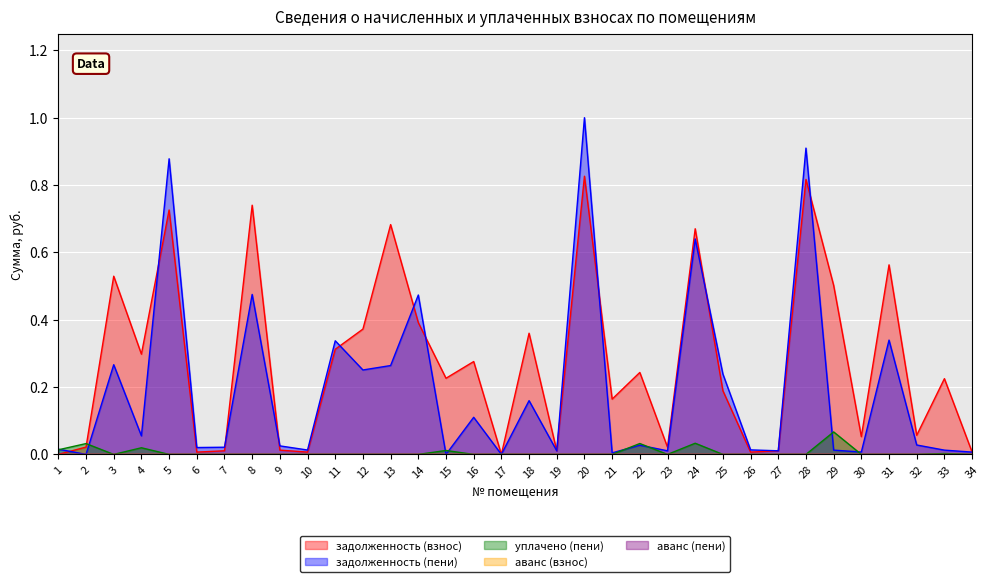

True or false: уплачено (пени) has a value of 0.0 at 22.

True